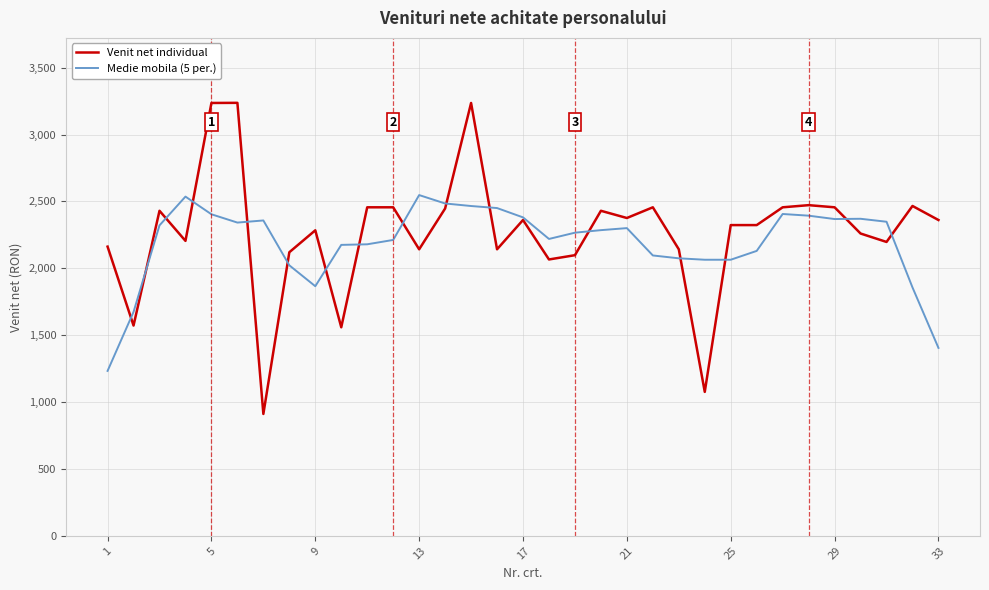

What is the minimum value for Medie mobila (5 per.)?

1232.8